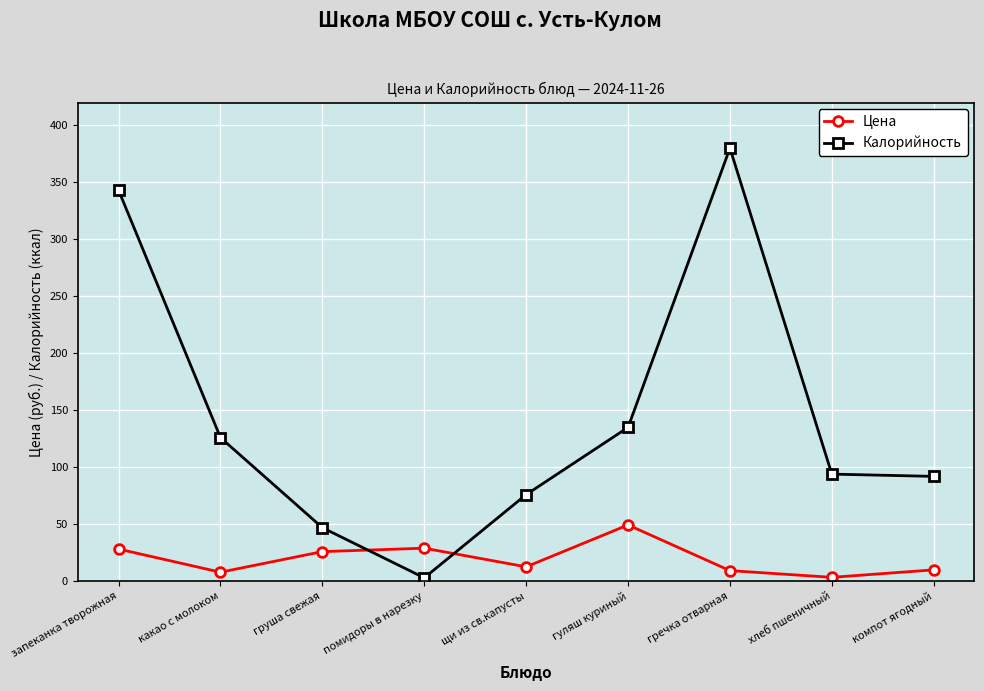

Count the number of categories in the chart.

9